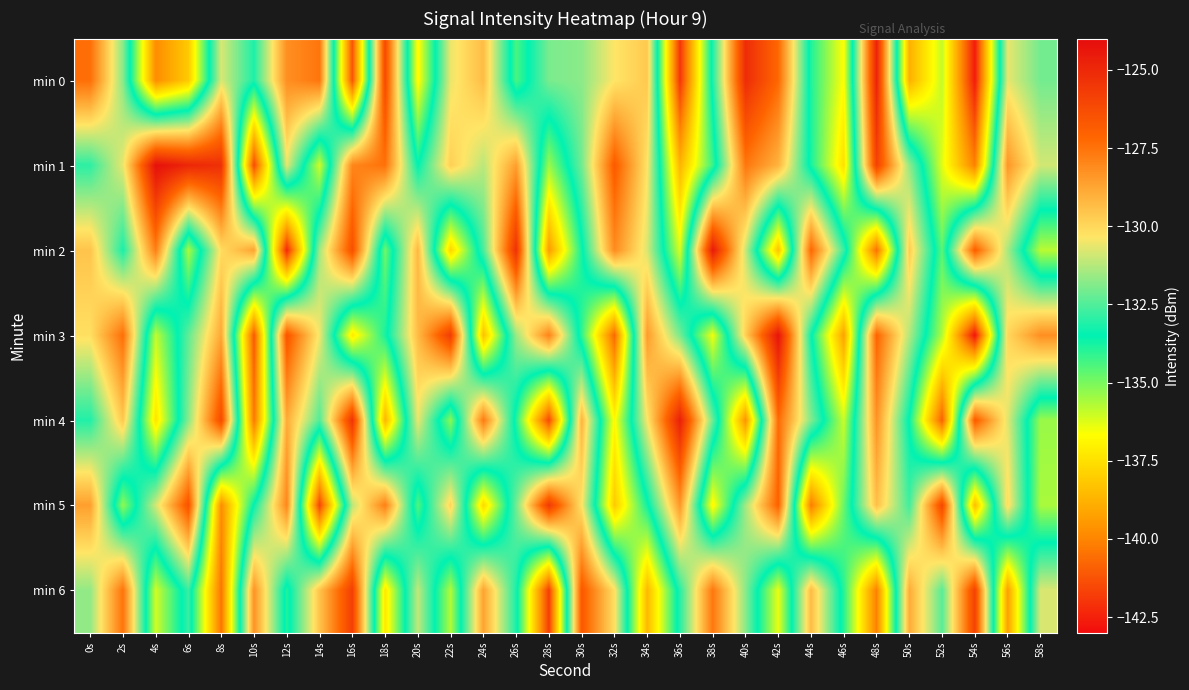

Which series has the largest range (max minus min)?

min 3